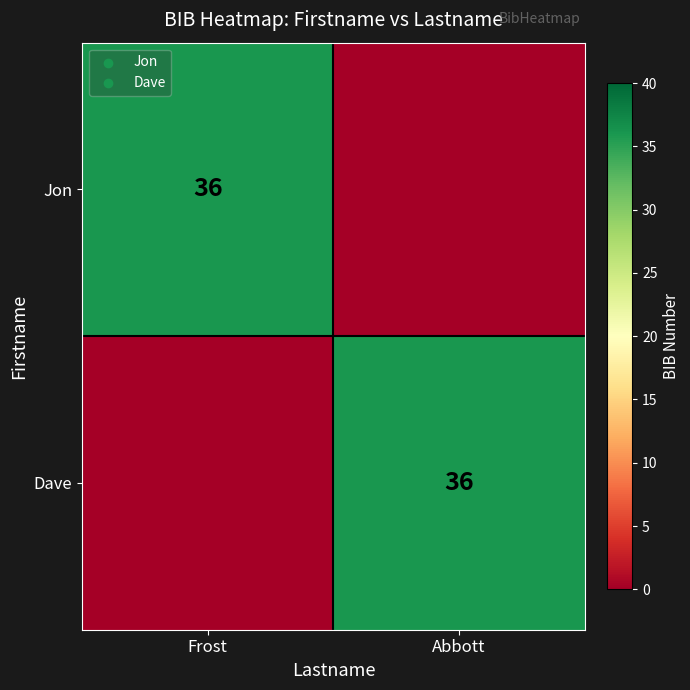

True or false: Dave has a value of 36 at Abbott.

True